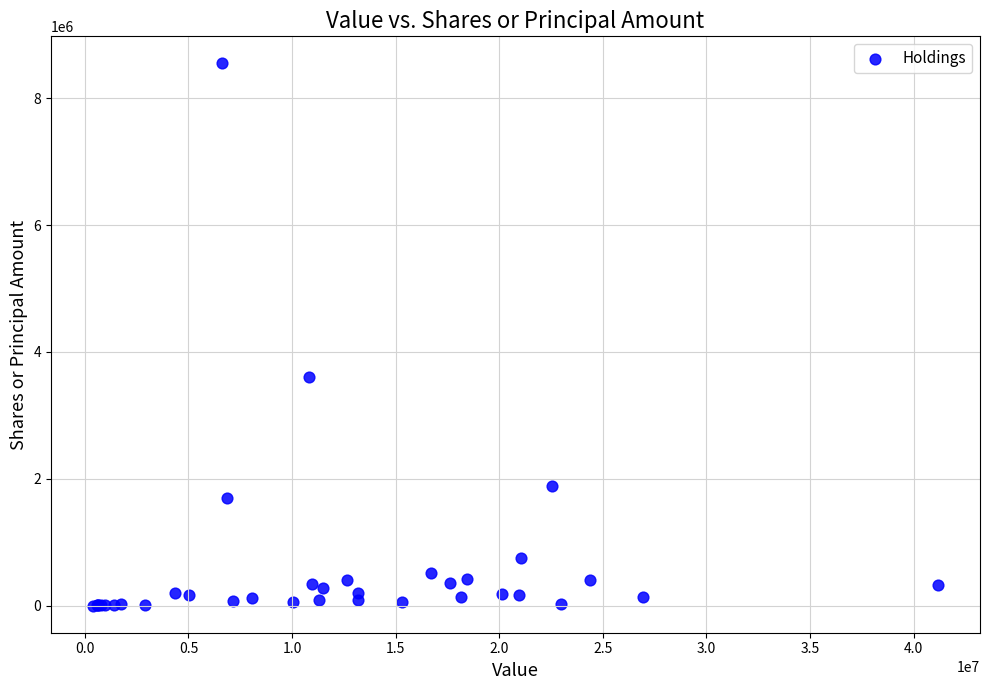

What Y value in the scatter plot is closest to 4274634?

3613170